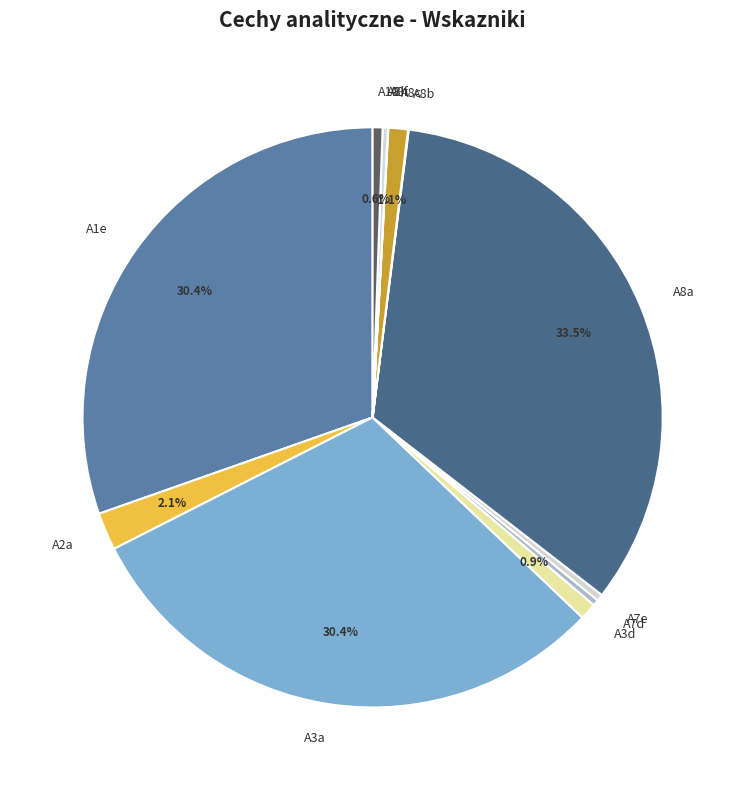

Approximately how many times larger is the value at A8a compared to A7e?

90.4